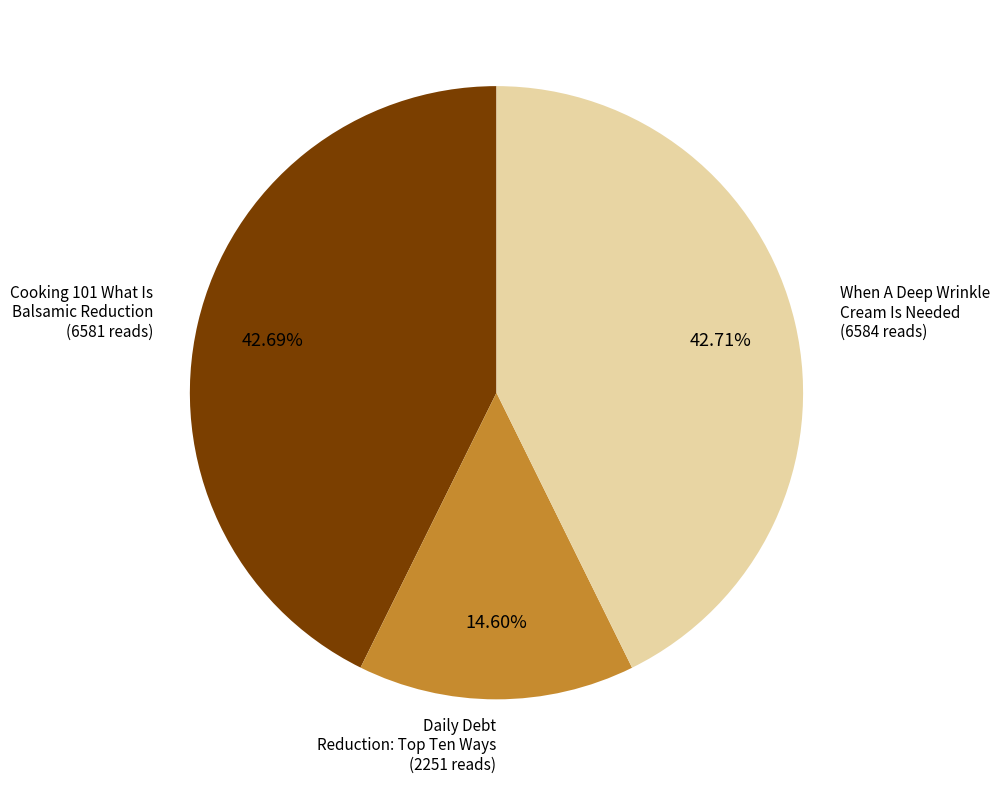

Is there any slice that represents more than half of the pie?

No